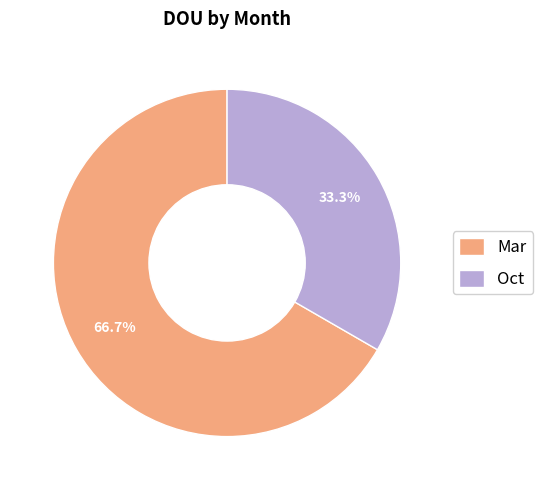

How many slices are in this pie chart?

2